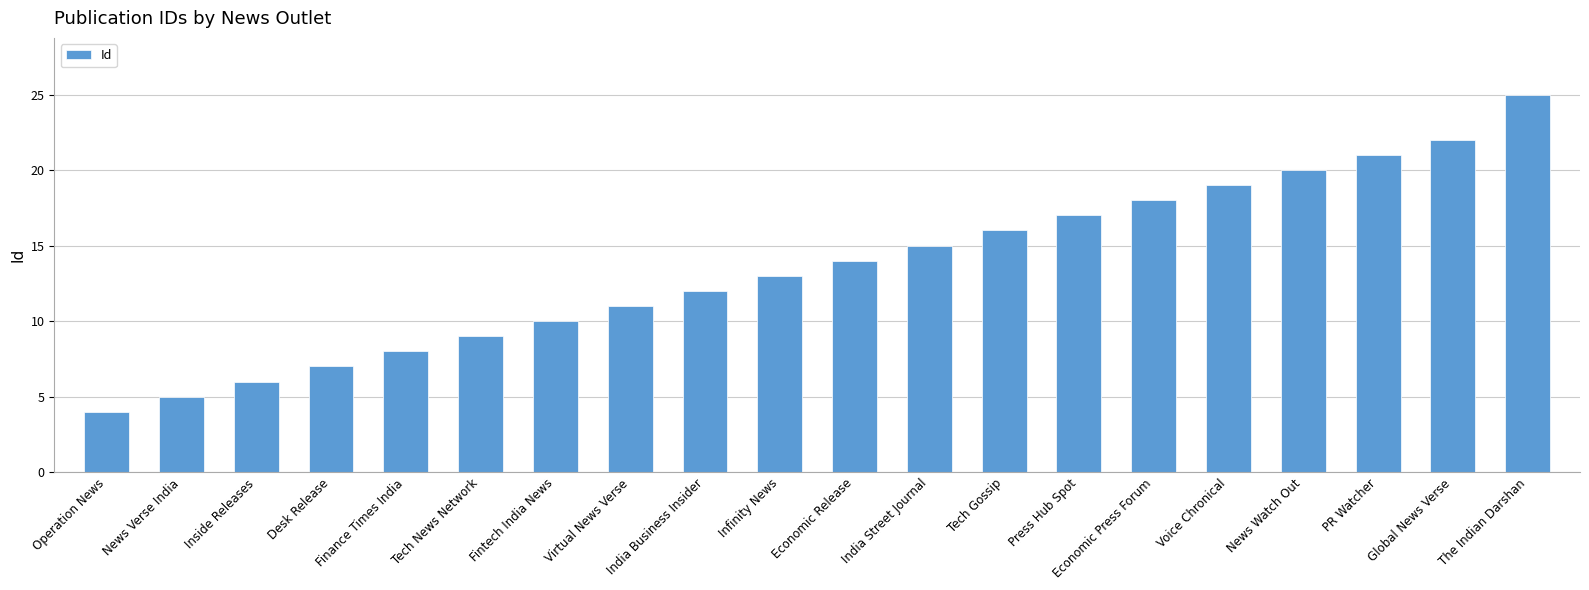

Reading right to left, what are all the values shown in this chart?

The Indian Darshan=25	Global News Verse=22	PR Watcher=21	News Watch Out=20	Voice Chronical=19	Economic Press Forum=18	Press Hub Spot=17	Tech Gossip=16	India Street Journal=15	Economic Release=14	Infinity News=13	India Business Insider=12	Virtual News Verse=11	Fintech India News=10	Tech News Network=9	Finance Times India=8	Desk Release=7	Inside Releases=6	News Verse India=5	Operation News=4